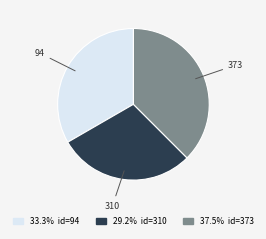

How many slices are in this pie chart?

3